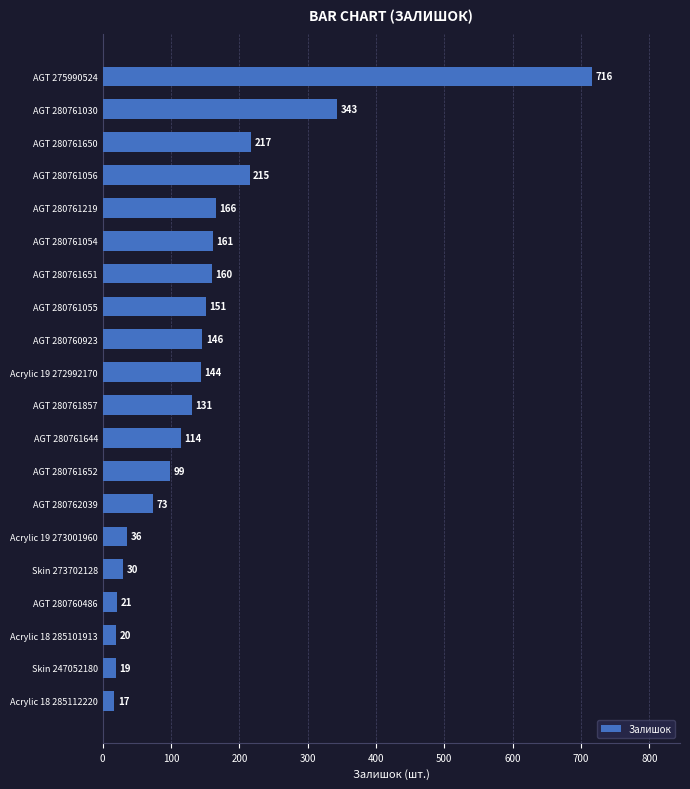

What is the change in value from AGT 280761652 to Acrylic 18 285112220?

-82